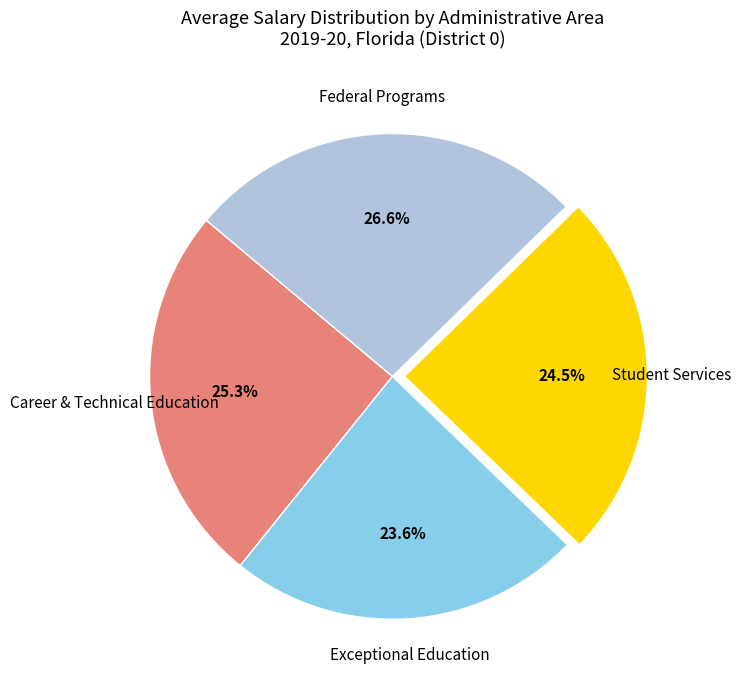

What is the smallest slice in the pie chart?

Exceptional Education